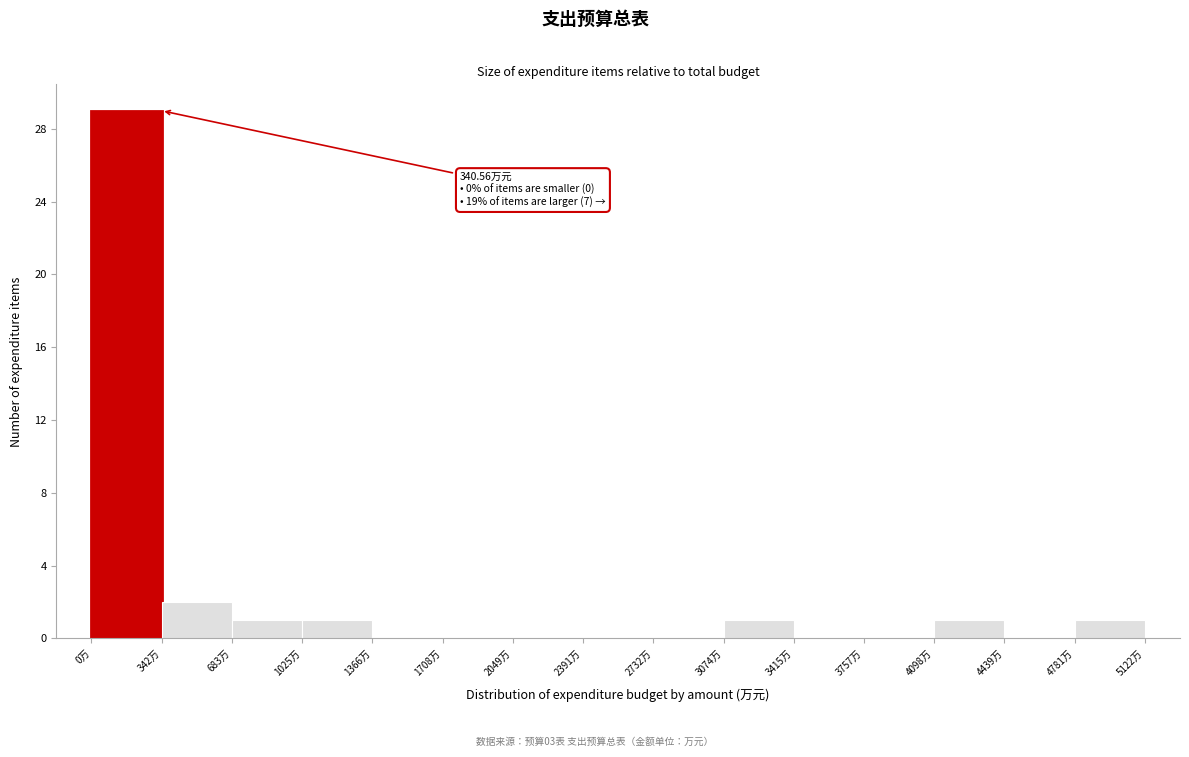

Which range on the x-axis has the tallest bar?

0 to 350